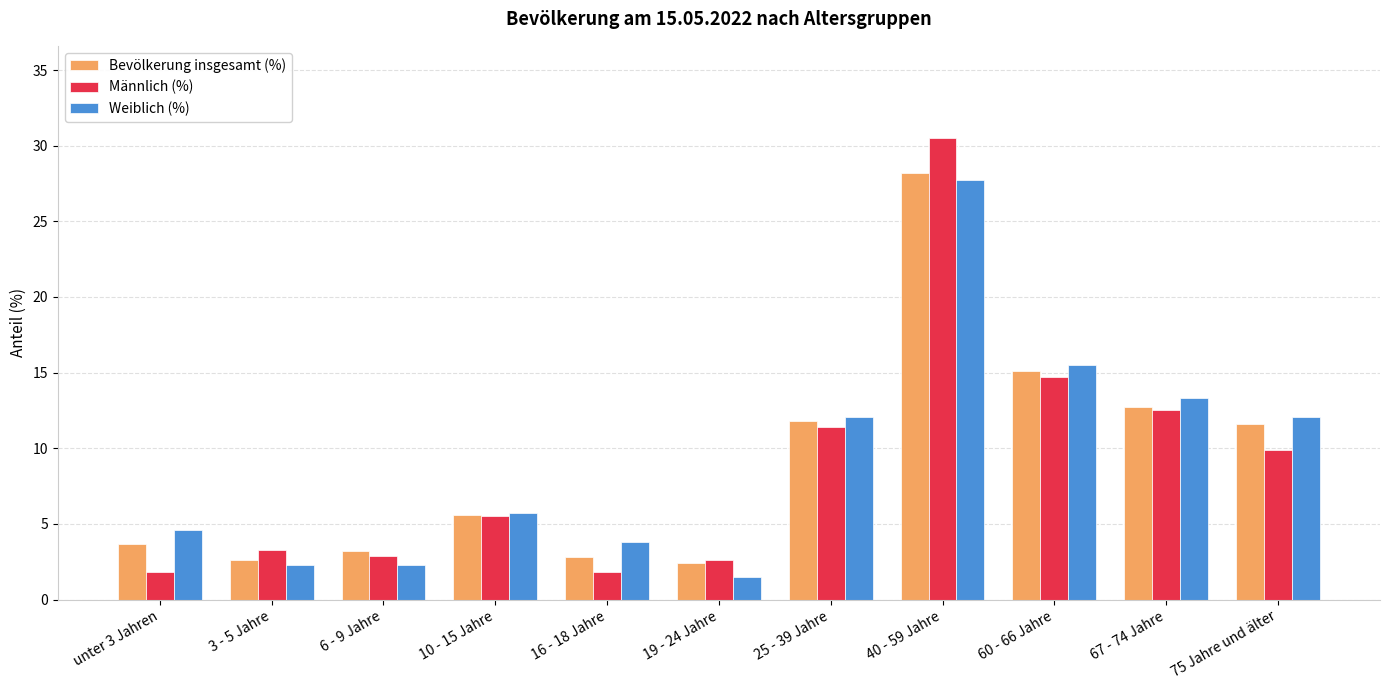

Is it true that Männlich (%) equals 5.5 at 10 - 15 Jahre?

True